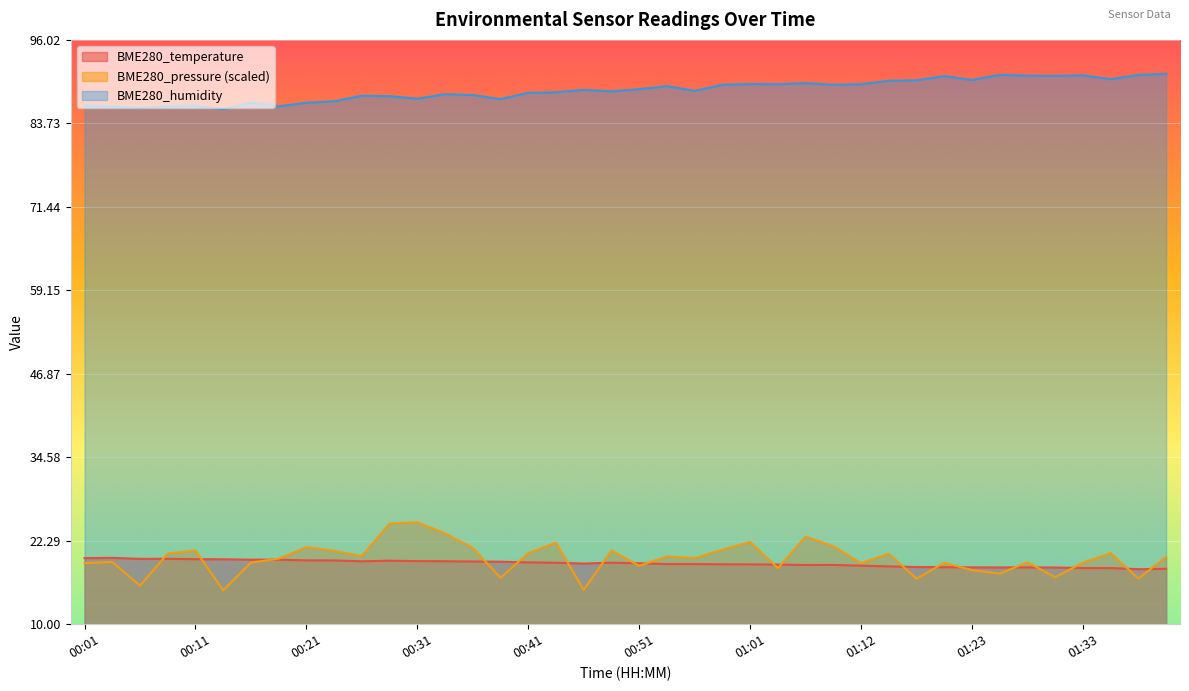

Does the chart display data point markers on the line(s)?

No